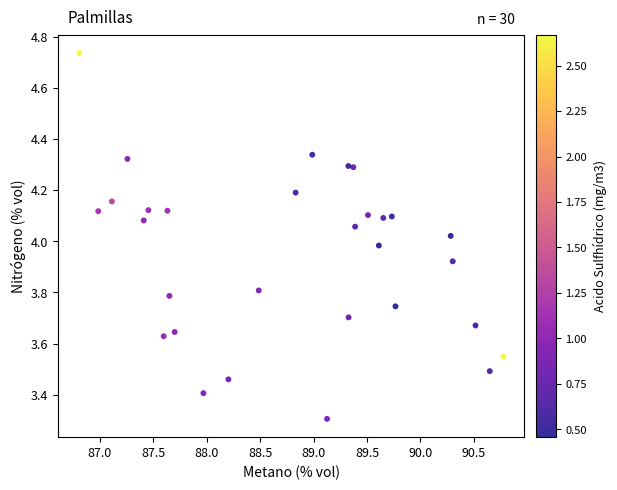

What is the range of Y values (max minus min)?

1.4